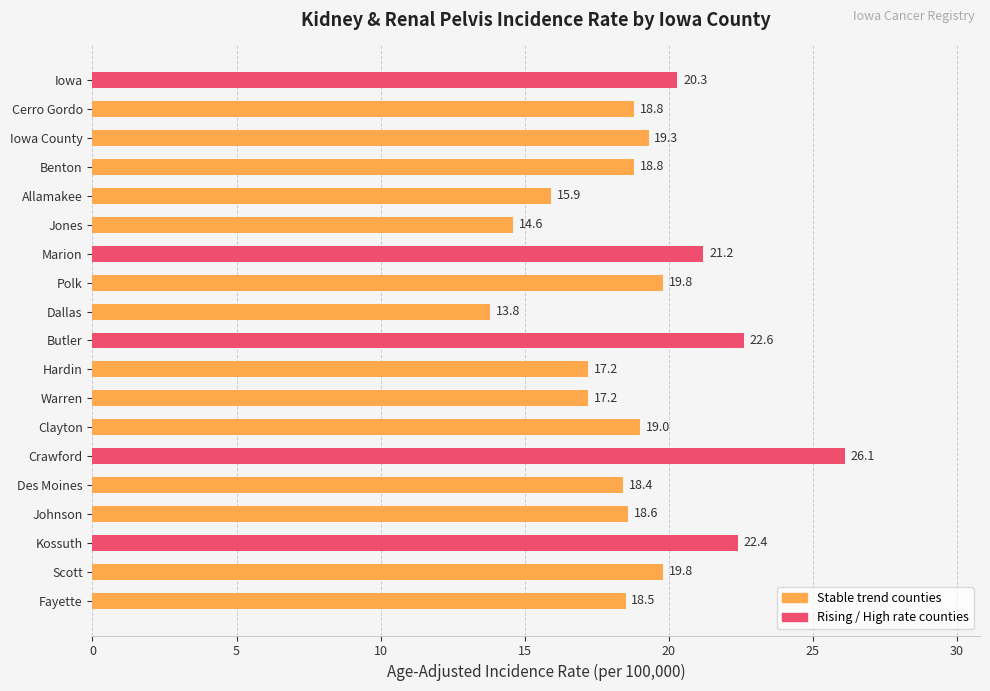

At which label is the value closest to 19?

Clayton